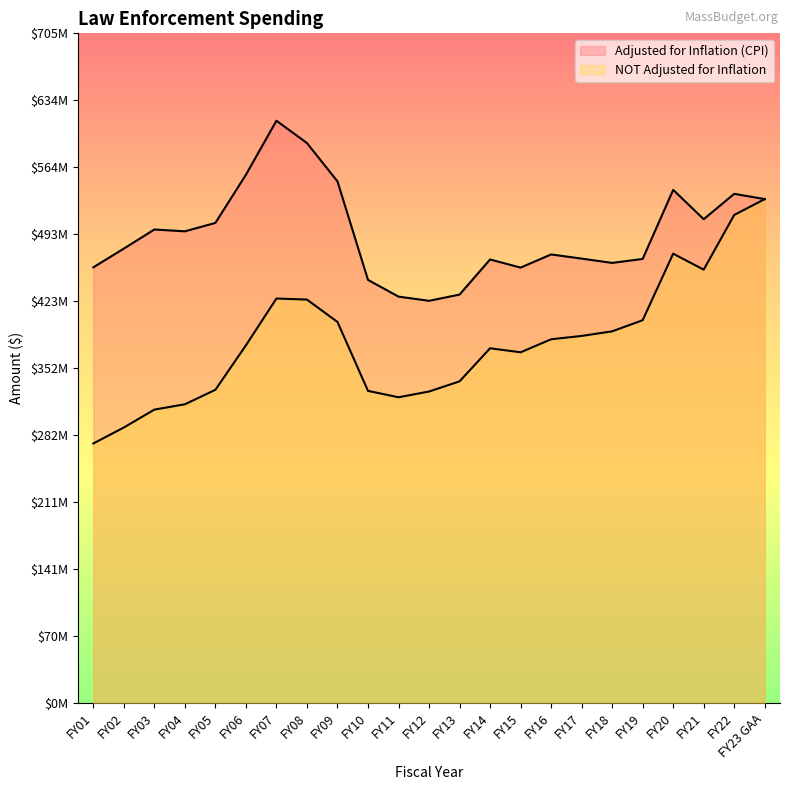

True or false: Adjusted for Inflation (CPI) has more than 1 interior local peaks.

True